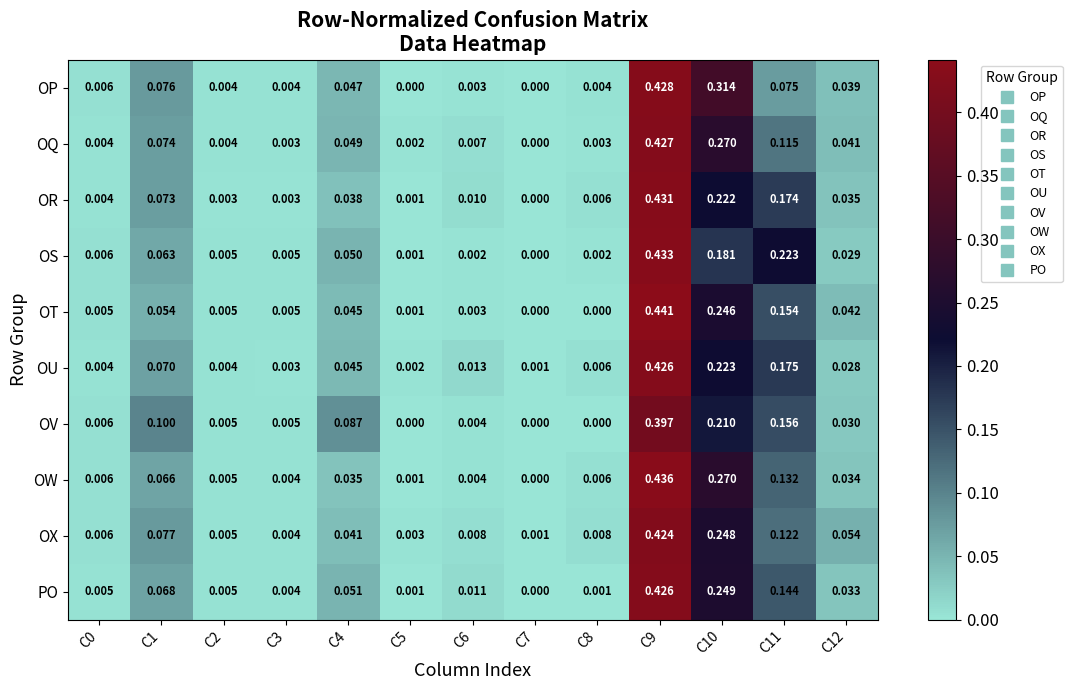

Which series has the widest spread of values?

OT